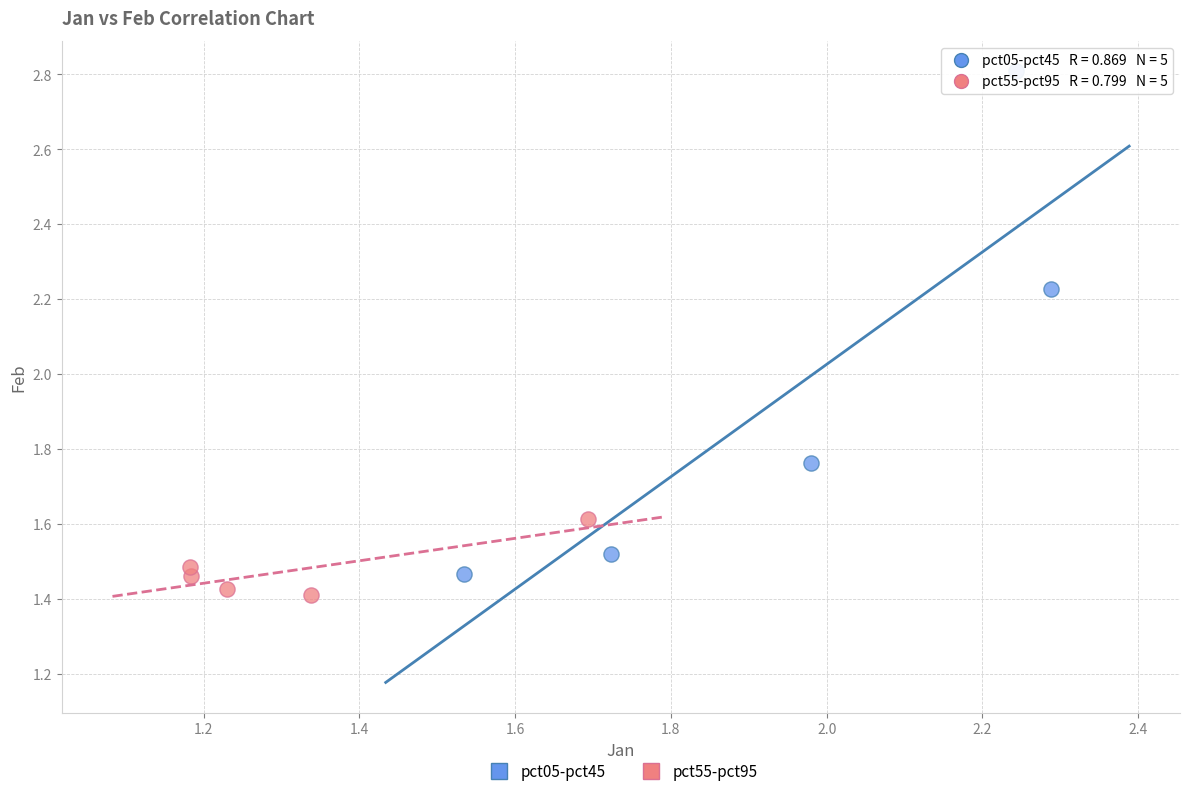

What are all the series names shown in the legend?

pct05-pct45, pct55-pct95